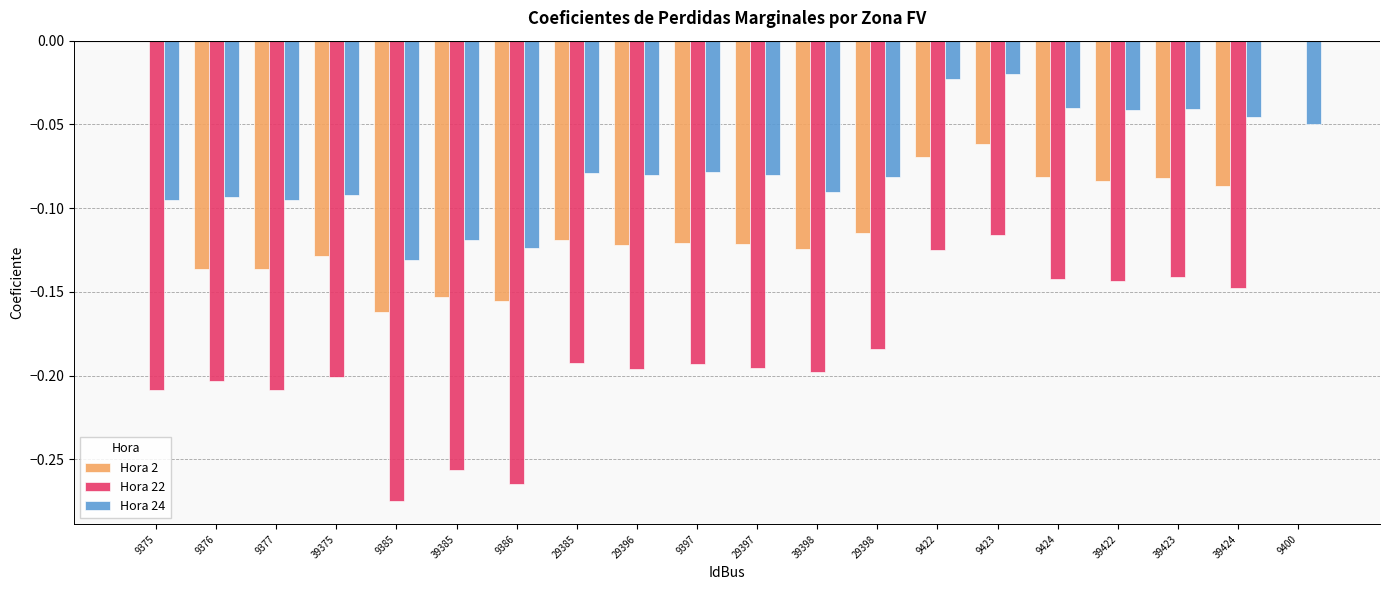

How many groups of bars are there?

20